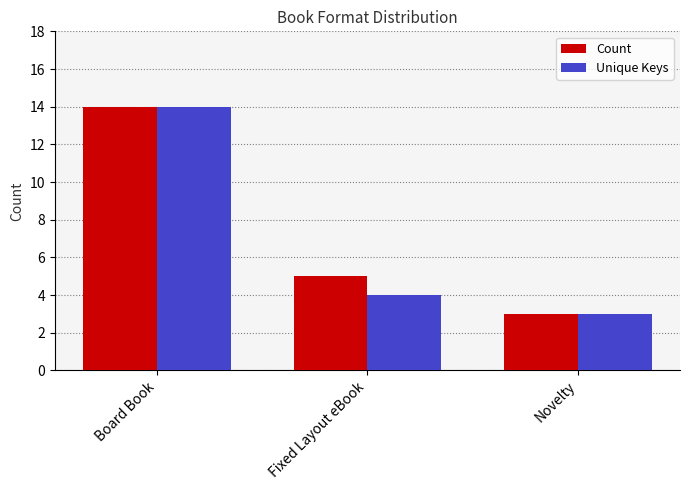

Is the value of Unique Keys at Fixed Layout eBook greater than the value of Count at Fixed Layout eBook?

No